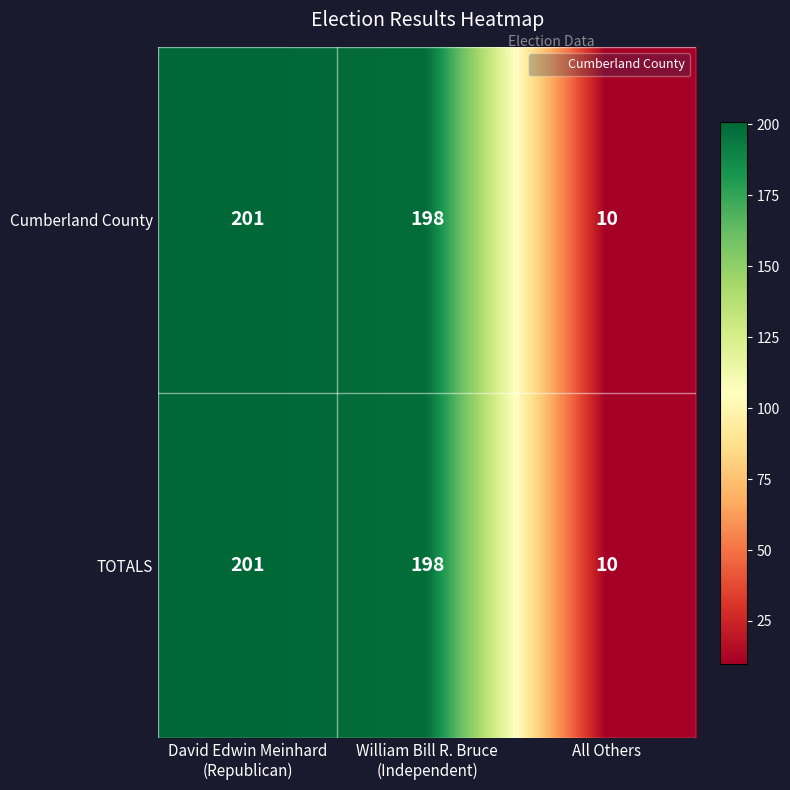

The value of Cumberland County at All Others is 10. True or false?

True